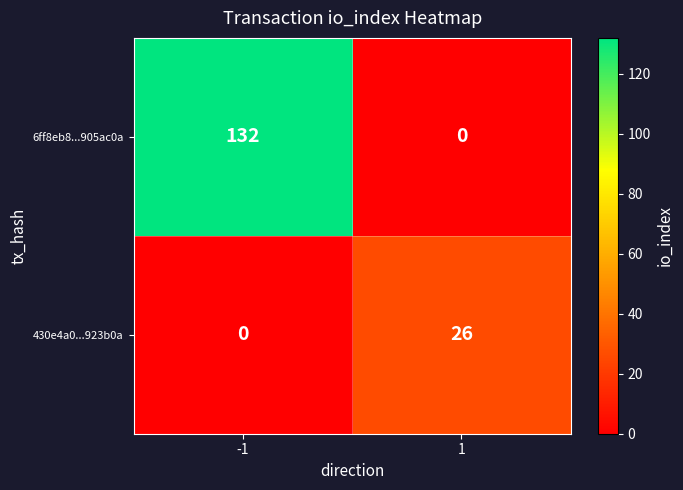

Count the number of data series in this chart.

2